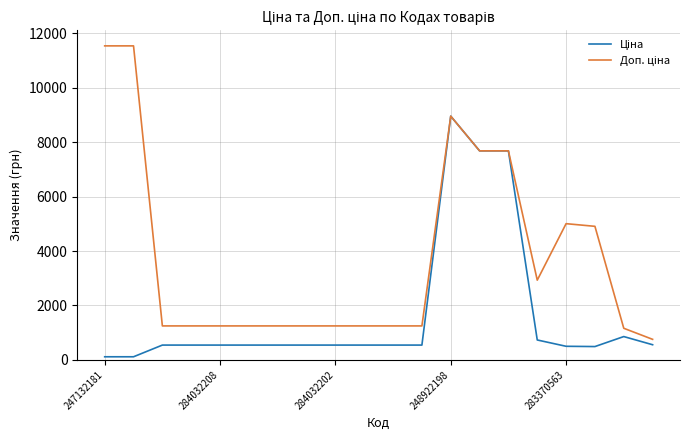

Which series has the largest range (max minus min)?

Доп. ціна